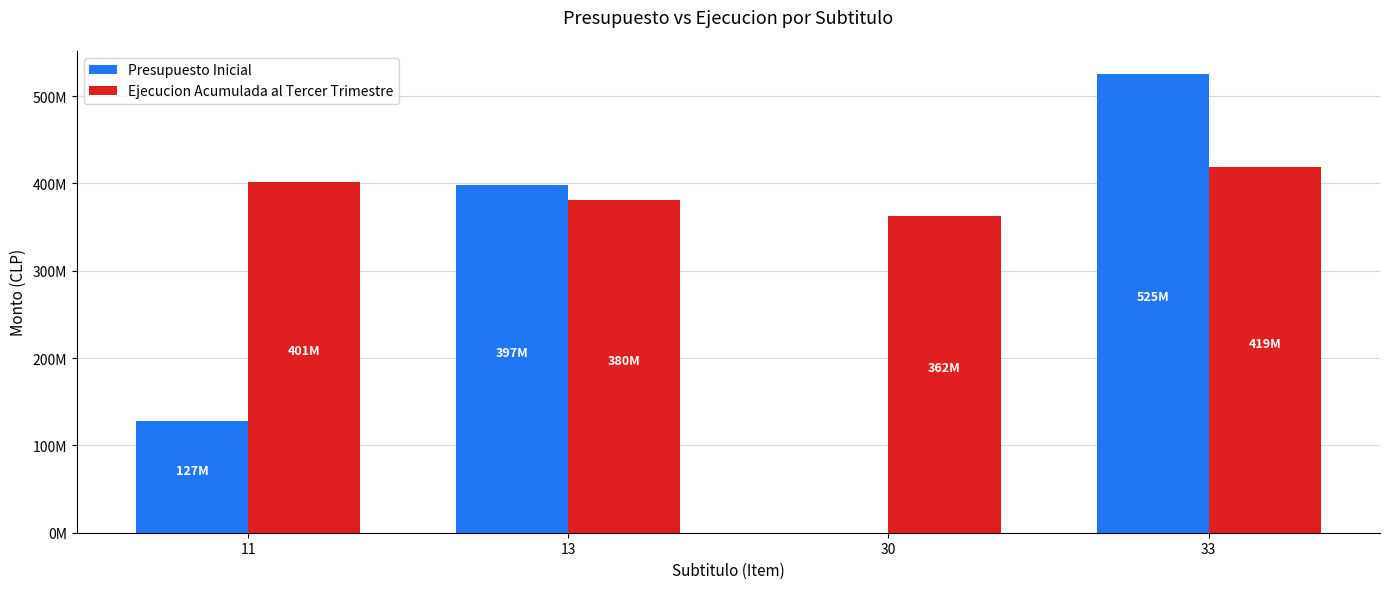

At which label does Ejecucion Acumulada al Tercer Trimestre first exceed 401603282?

33